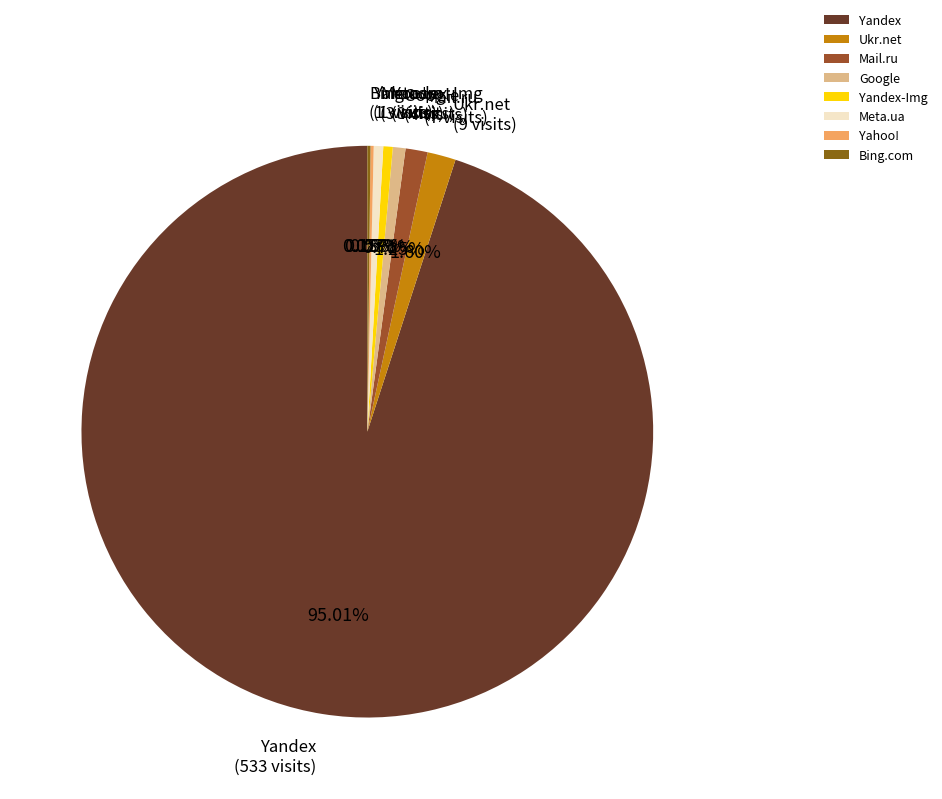

To the nearest percent, what is the combined percentage of Meta.ua and Google?

1%